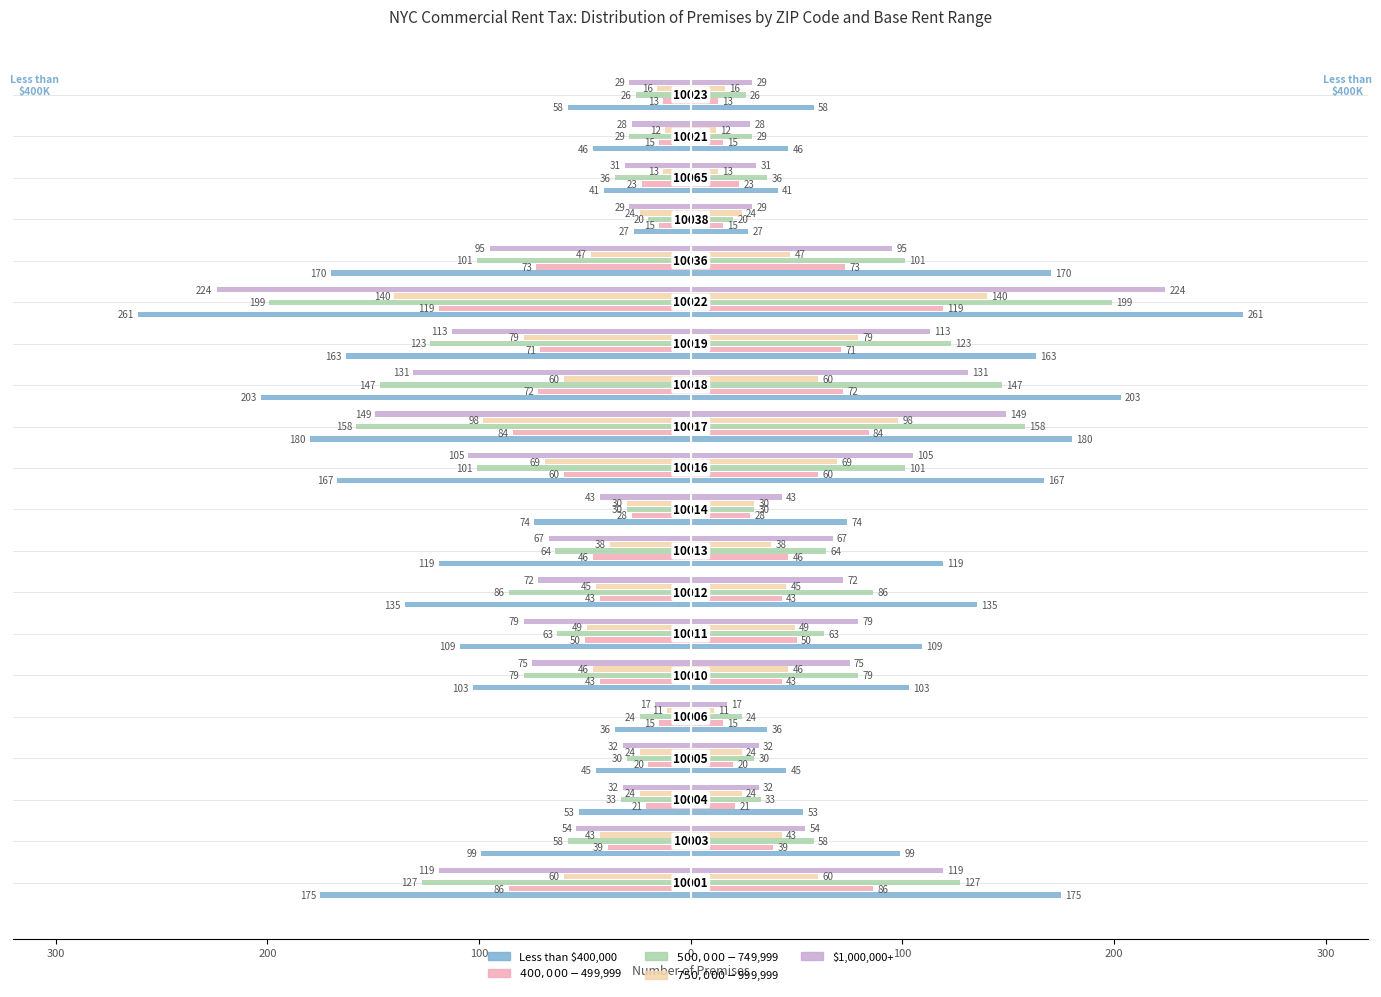

At how many categories does at least one series exceed -126?

20